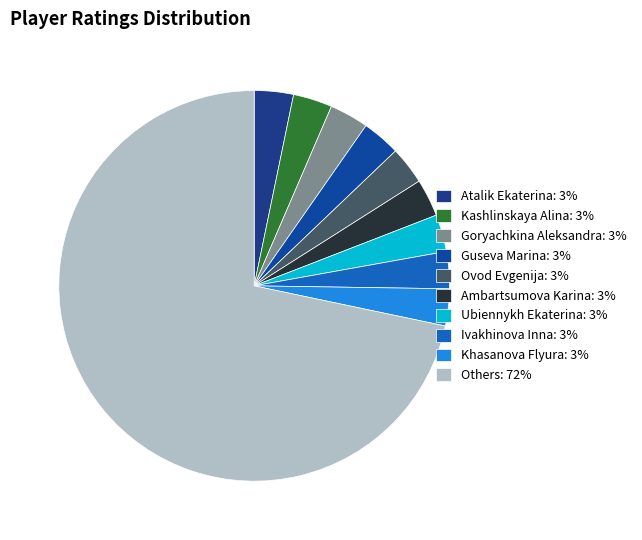

What is the largest slice in the pie chart?

Others: 72%